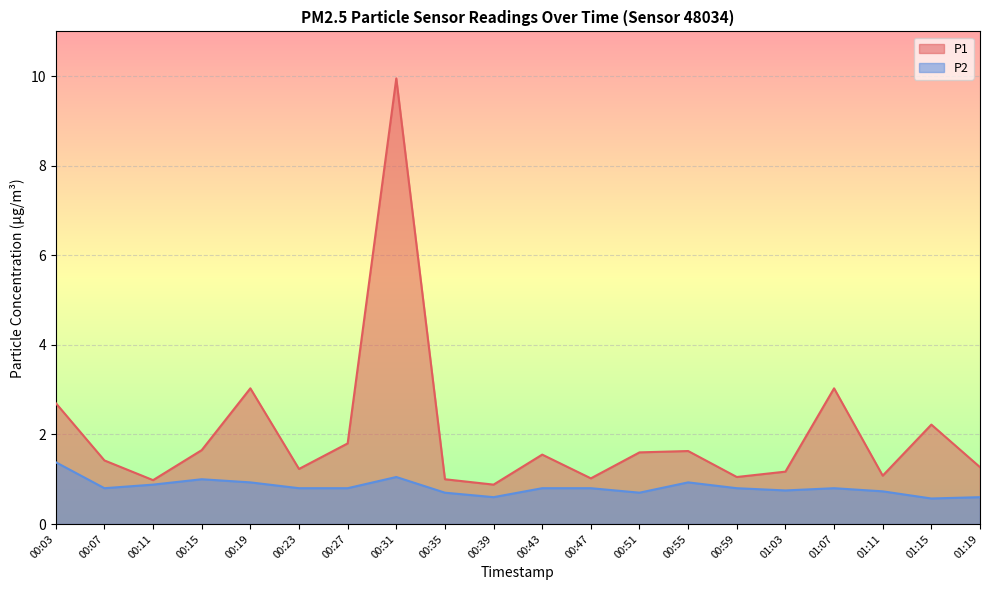

What is the total value across all series at 01:07?

3.8